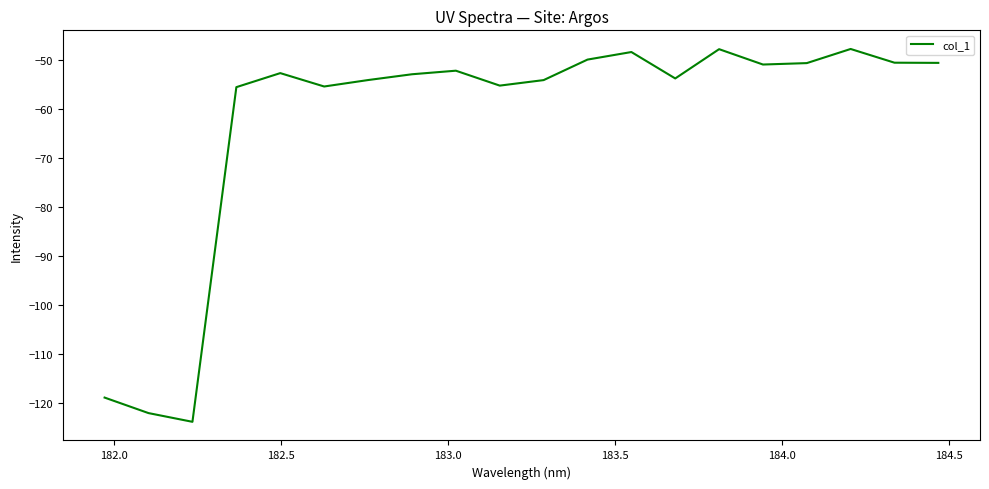

What is the difference between the maximum and minimum values?

76.0